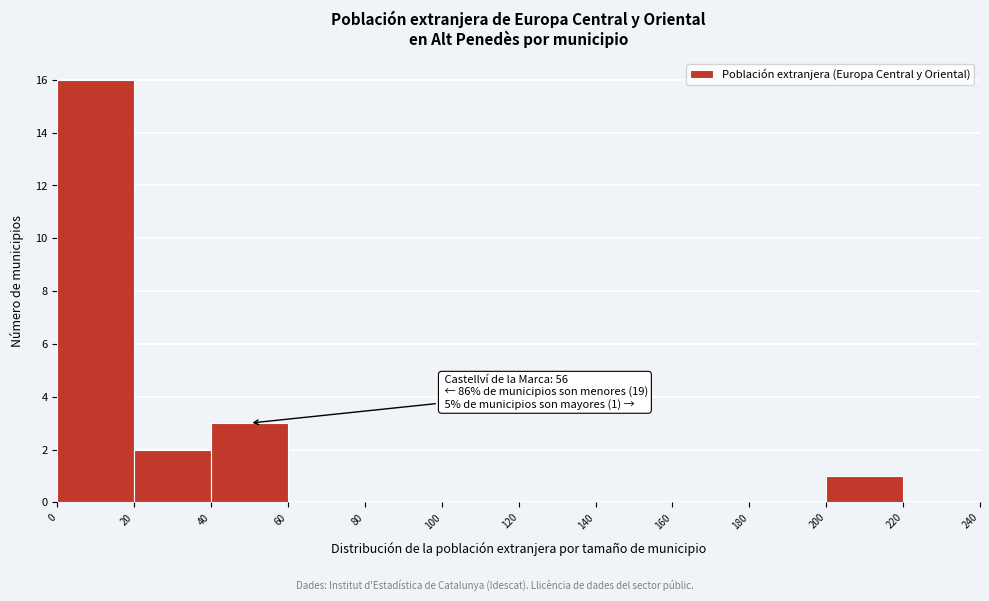

Which range on the x-axis has the tallest bar?

0 to 20